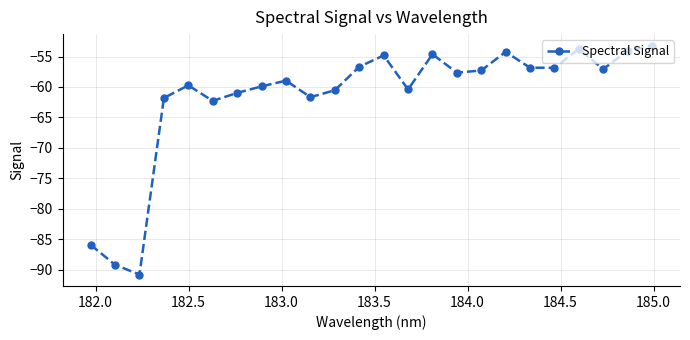

How many interior local peaks (higher than both neighbors) does the data have?

6